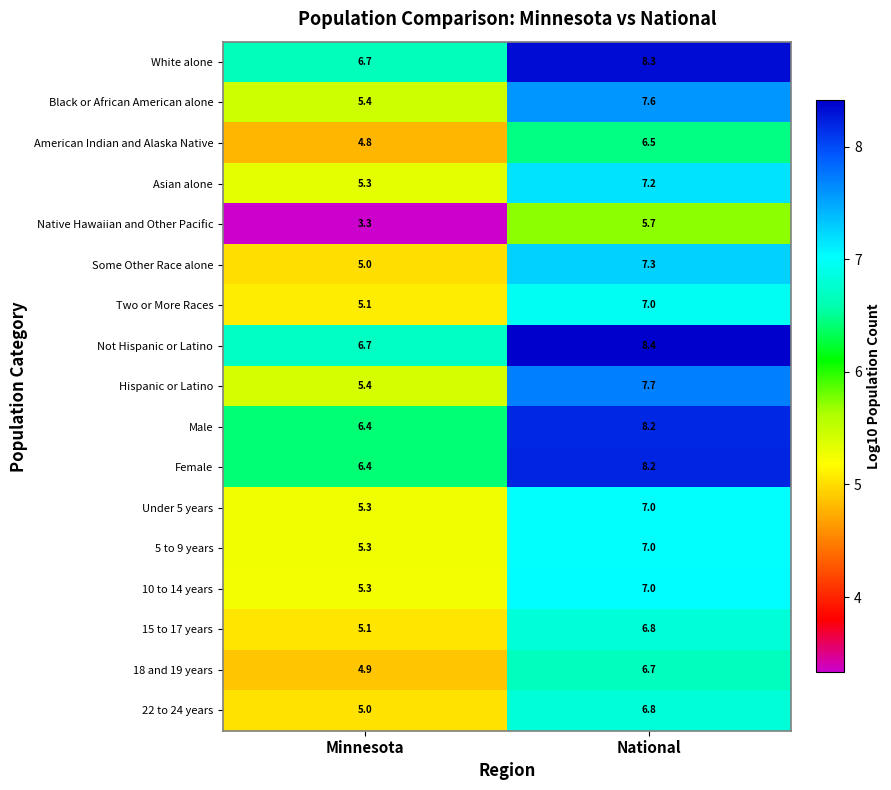

The value of 15 to 17 years at Minnesota is 5.1. True or false?

True